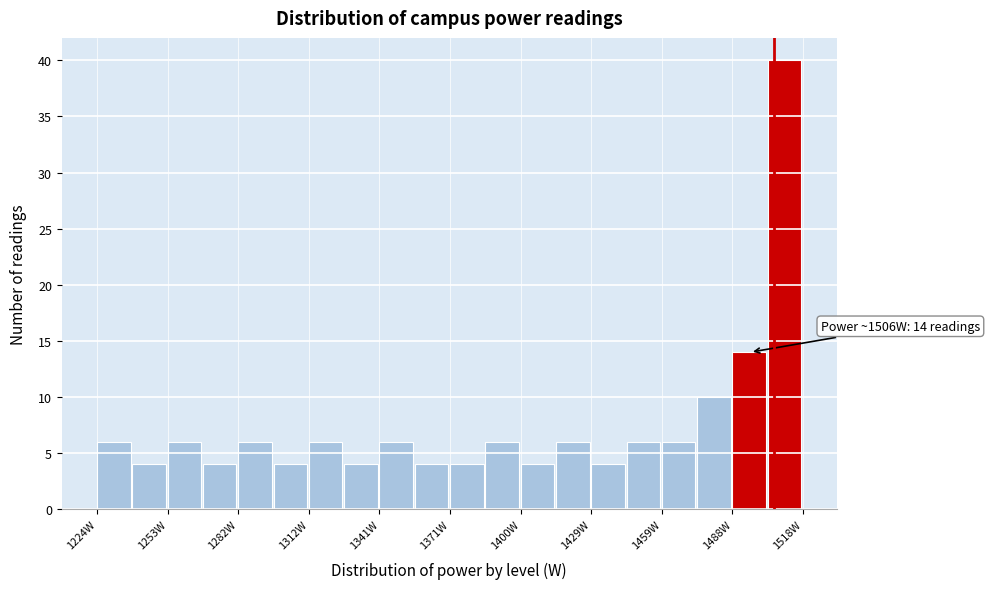

Read against the x-axis, roughly where is the centre of the tallest bar?

1510